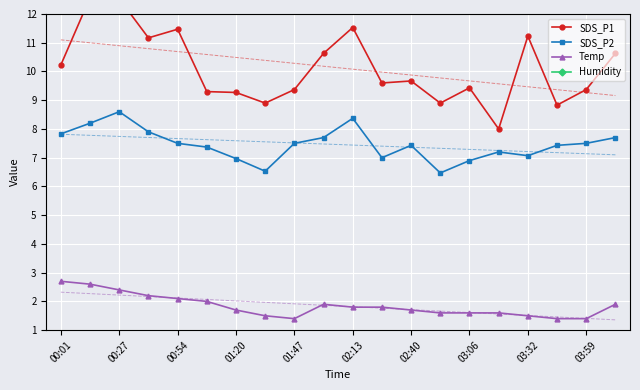

True or false: SDS_P2 and Temp intersect in this chart.

False